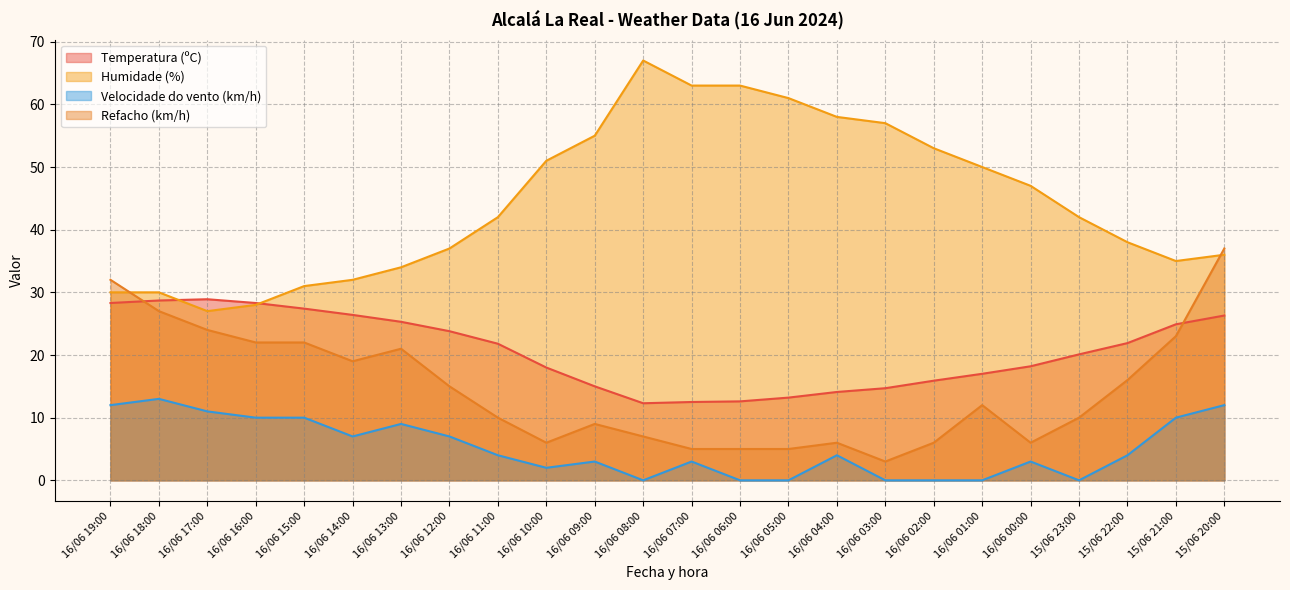

At how many categories does at least one series exceed 29?

22